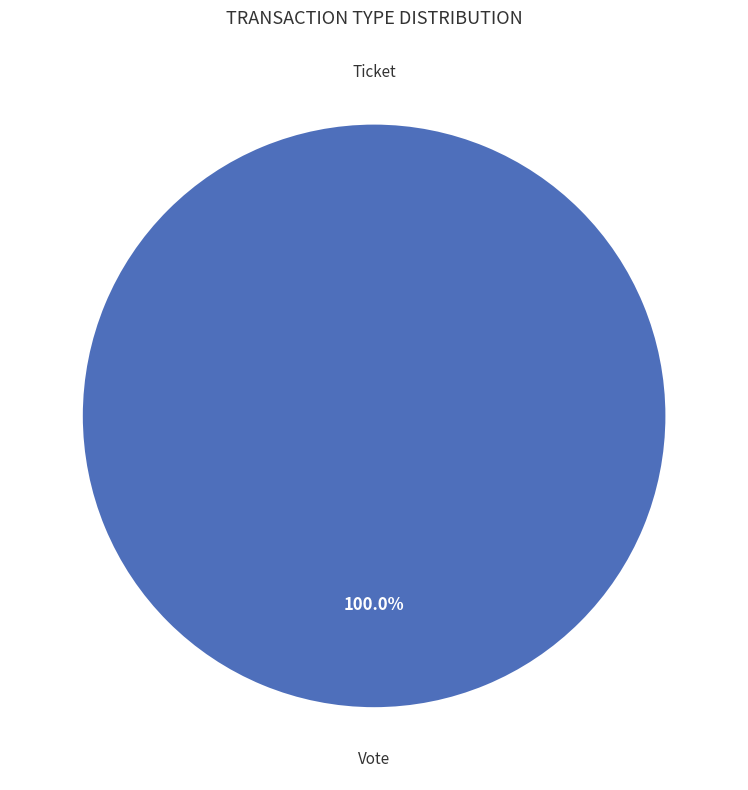

To the nearest percent, what is the difference between the Ticket and Vote slice percentages?

100%